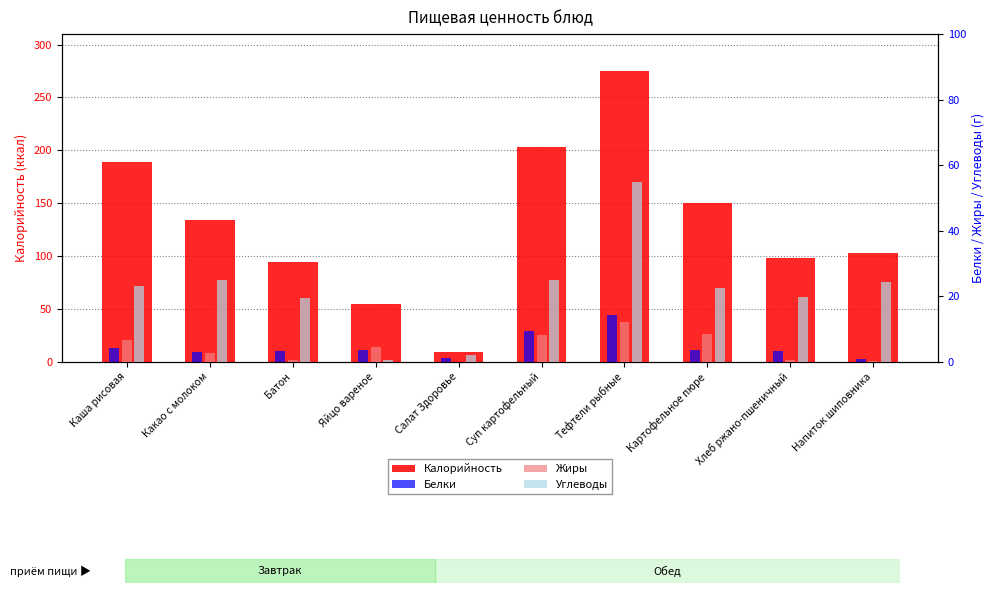

Reading left to right, transcribe all the data shown in this chart.

Калорийность: 189.0	134.2	94.4	54.5	9.0	203.0	275.5	150.6	97.8	103.0
Белки: 4.0	3.0	3.2	3.5	1.0	9.3	14.3	3.4	3.3	0.7
Жиры: 6.7	2.6	0.4	4.5	0.0	8.1	12.0	8.3	0.6	0.3
Углеводы: 23.1	24.8	19.3	0.4	2.0	24.9	54.7	22.4	19.8	24.4